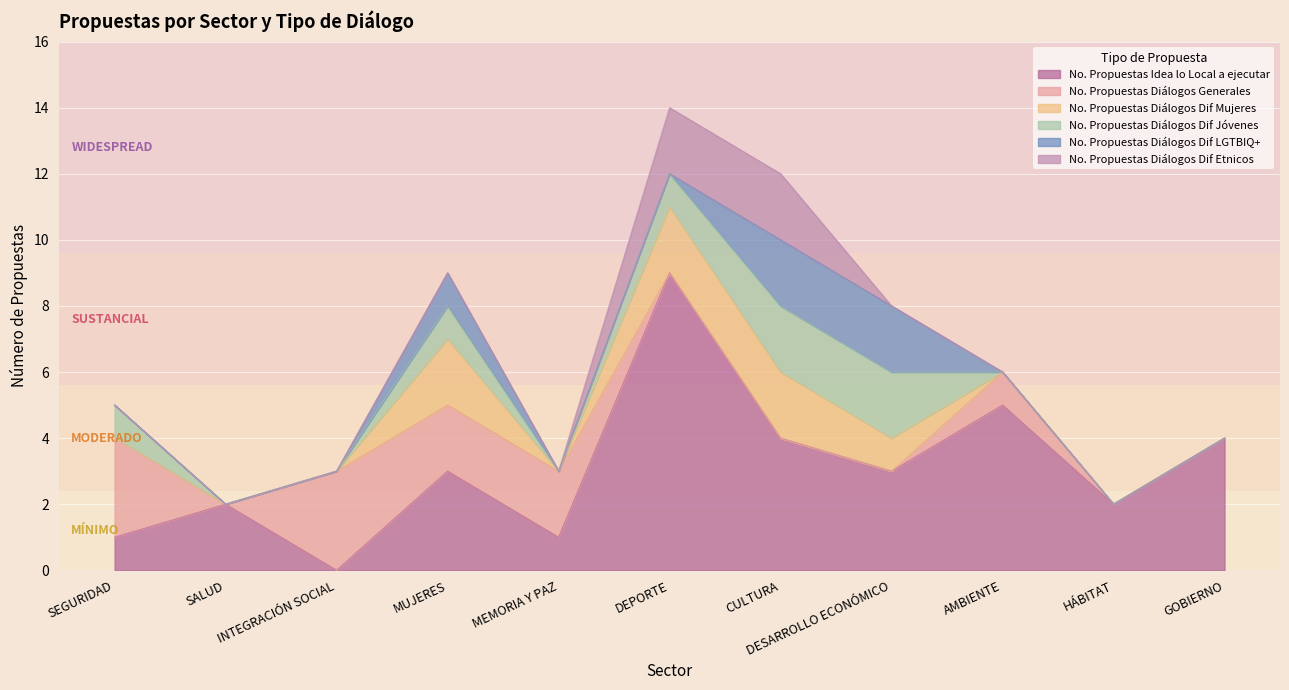

True or false: No. Propuestas Diálogos Dif Etnicos and No. Propuestas Idea lo Local a ejecutar intersect in this chart.

False